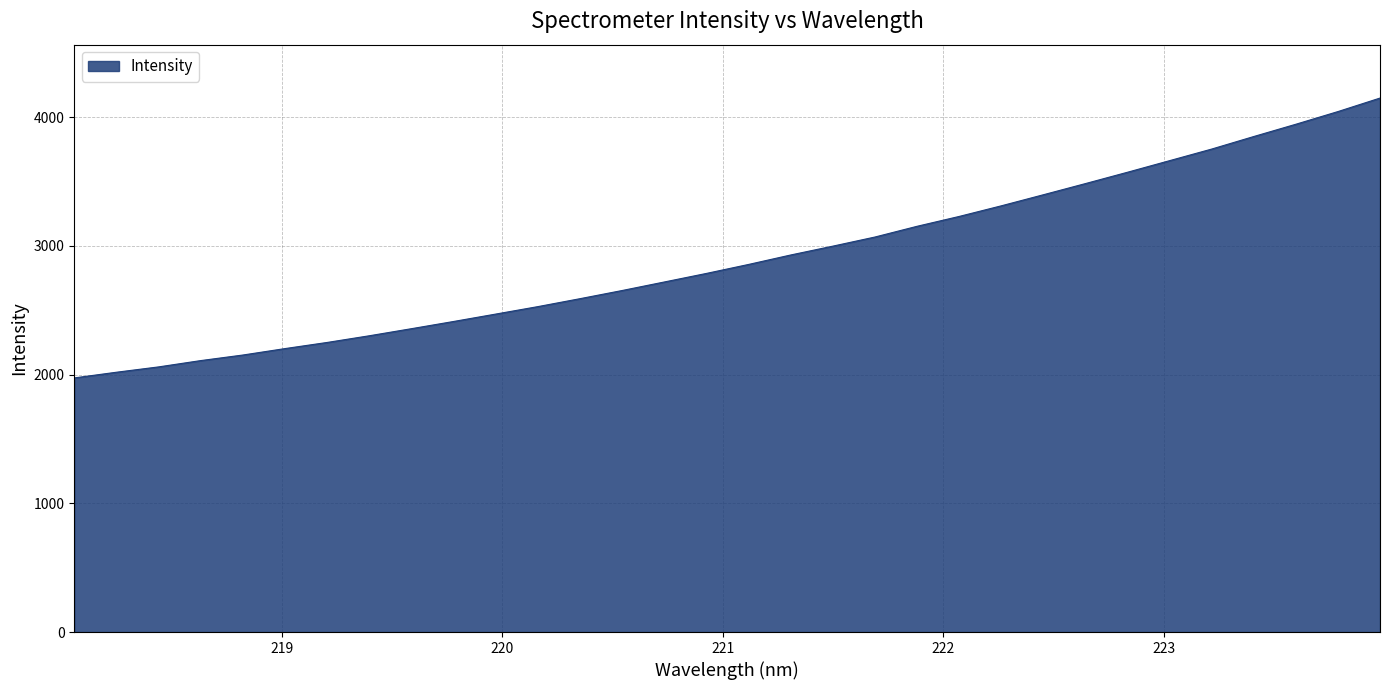

What is the maximum value shown in the chart?

4148.3